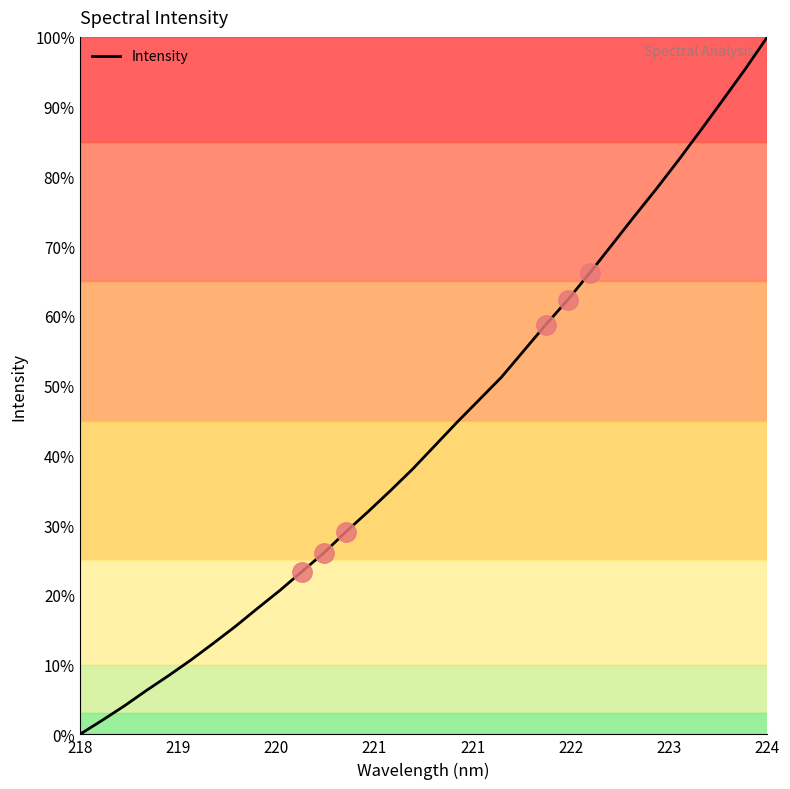

What is the maximum value shown in the chart?

100.0